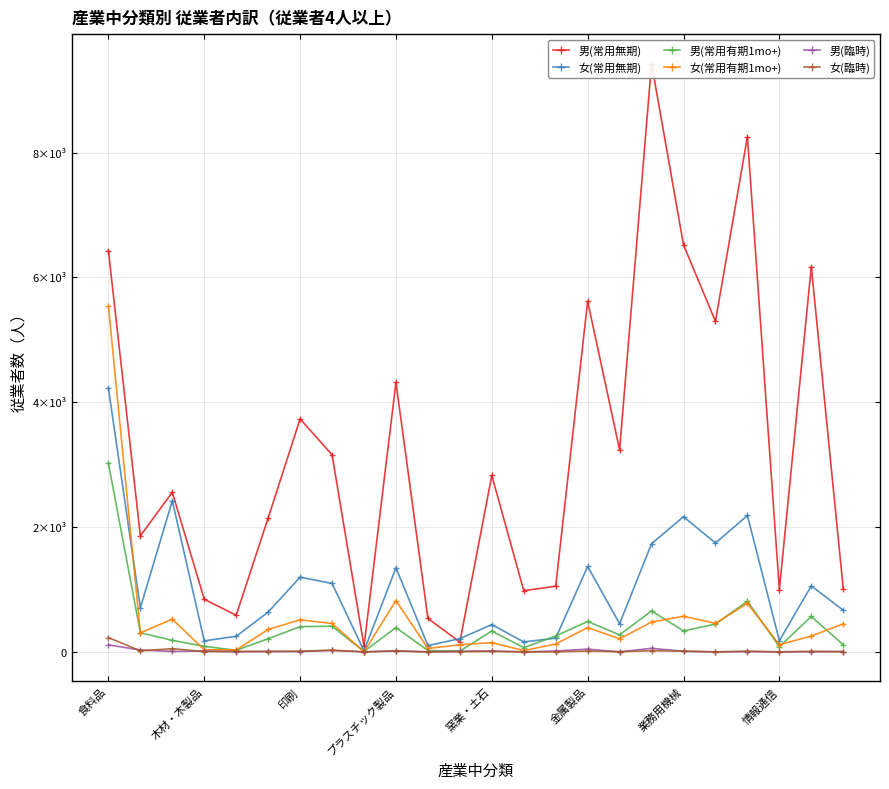

At how many categories does at least one series exceed 3276?

9